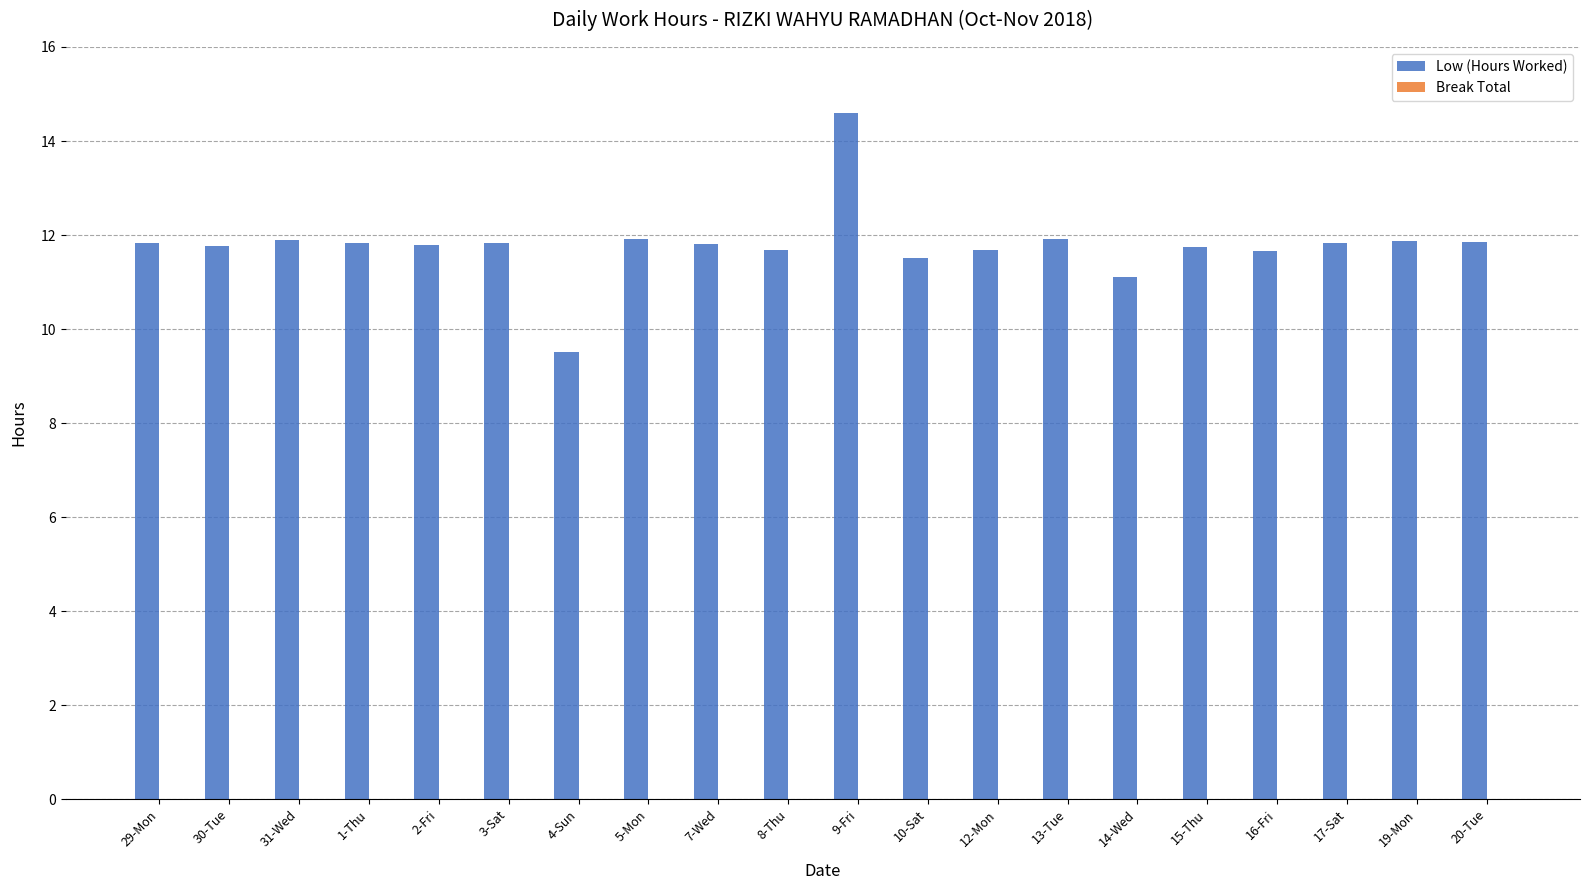

What is the sum of the values at 20-Tue and 1-Thu?

23.7